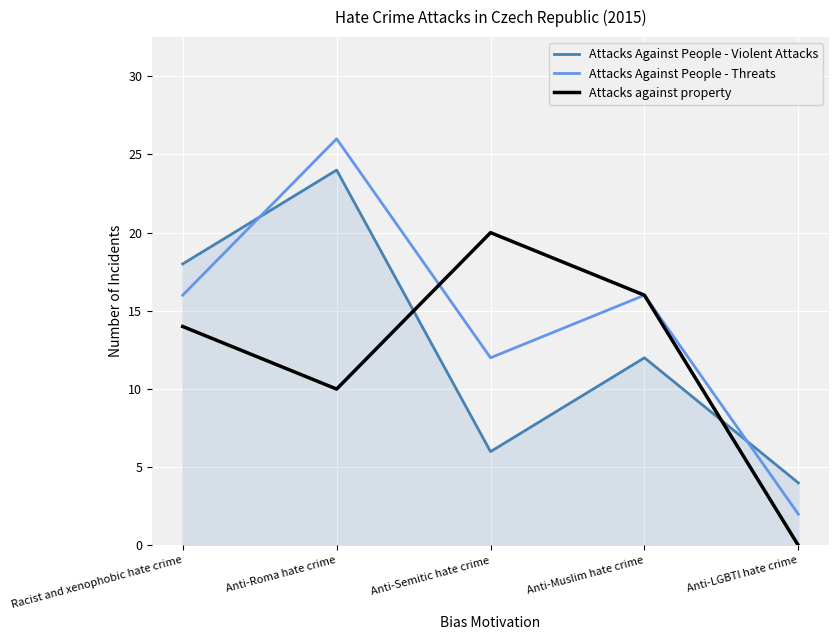

List the series in order of their peak value, highest first.

Attacks Against People - Threats, Attacks Against People - Violent Attacks, Attacks against property